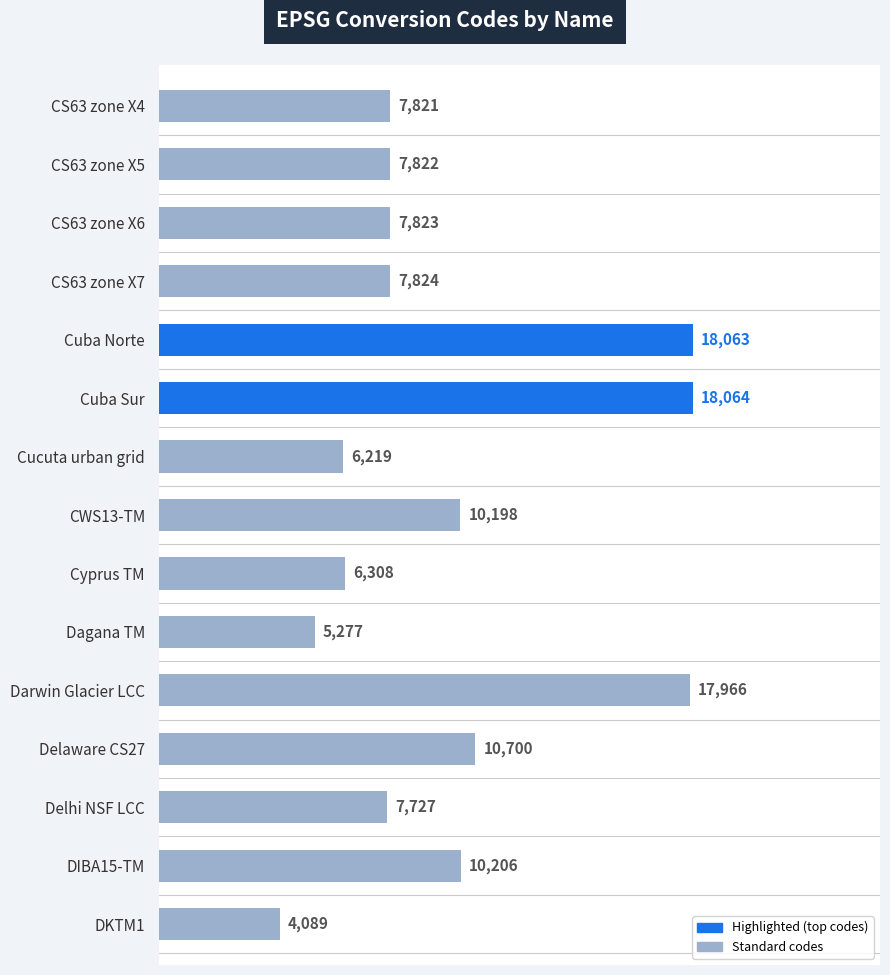

What is the sum of all values?

146107